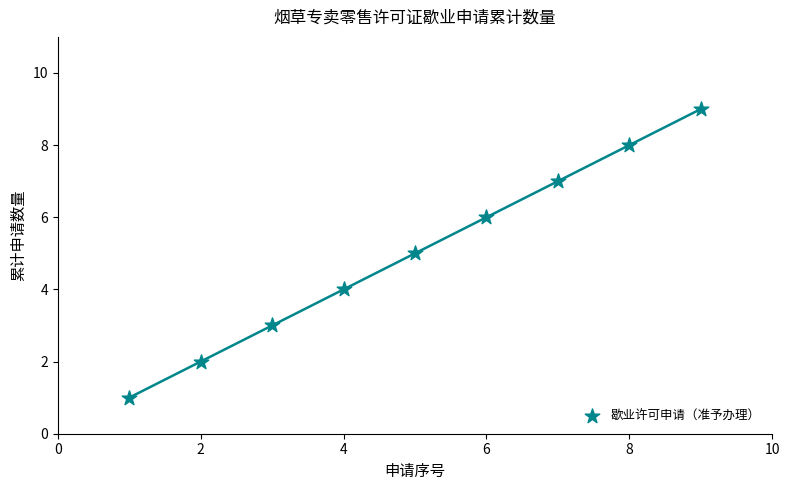

What is the average X value?

5